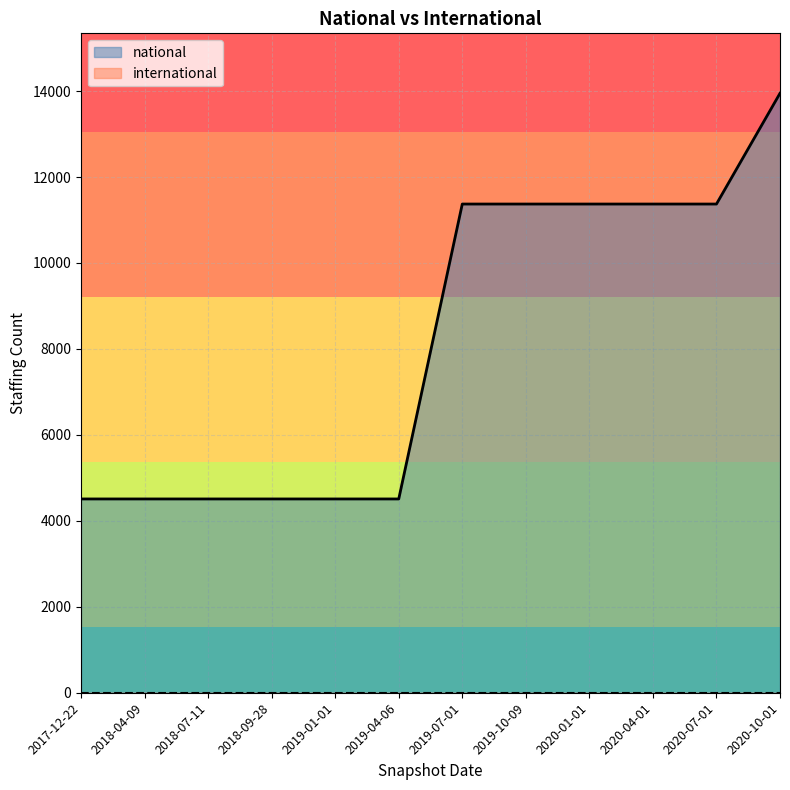

What position from the right is 2017-12-22?

12